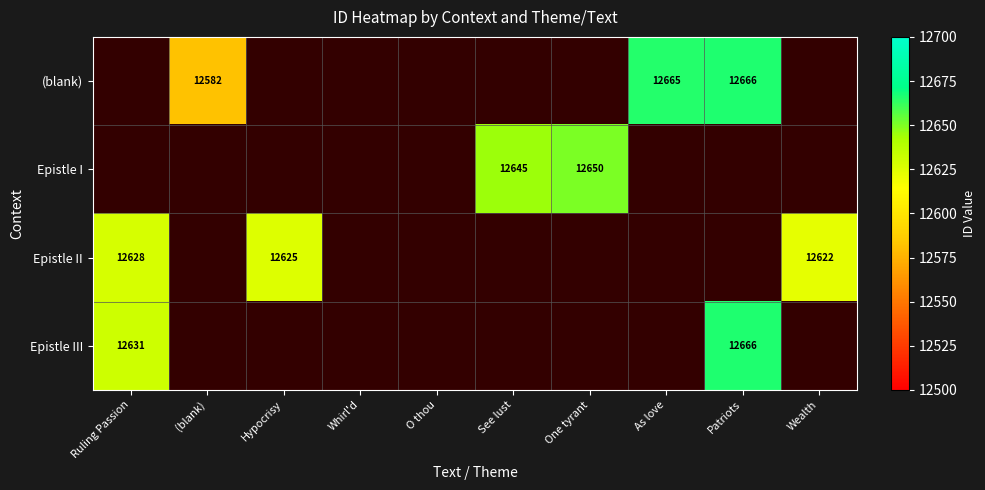

The value of Epistle I at See lust is 3485. True or false?

False